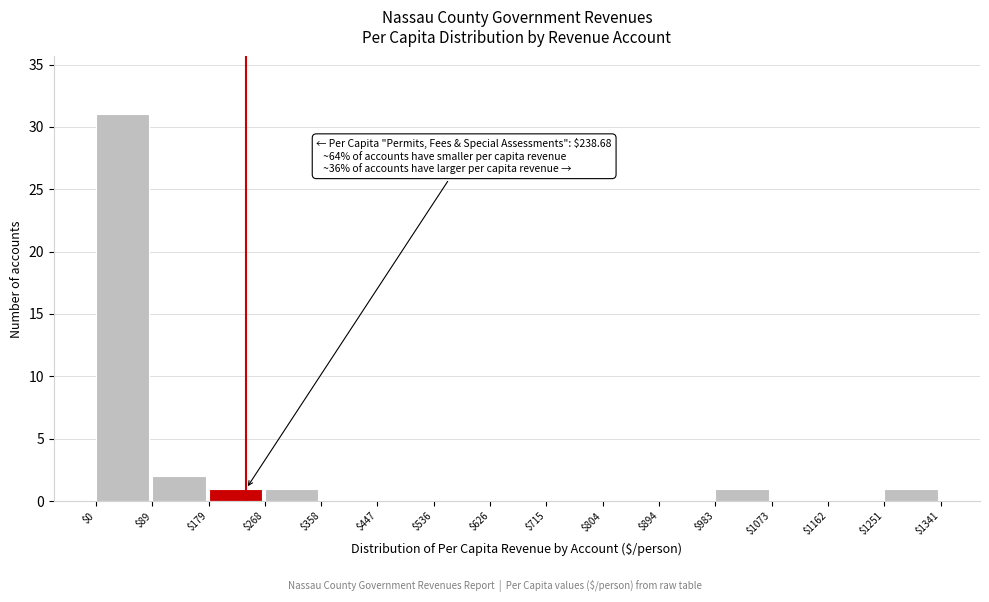

Over which range of the x-axis is the bar tallest?

$0 to $89